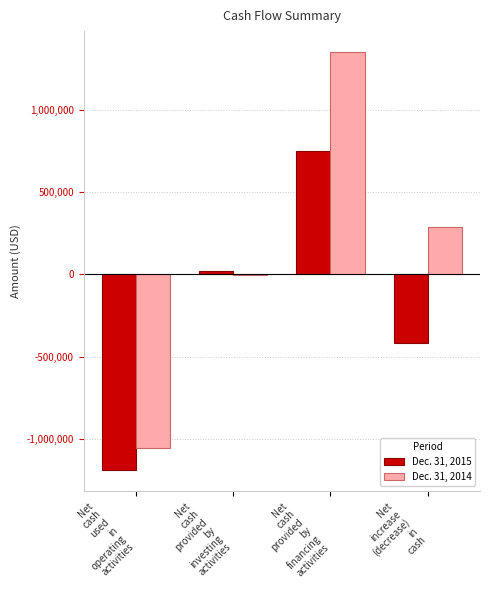

How many data points does each series have?

4